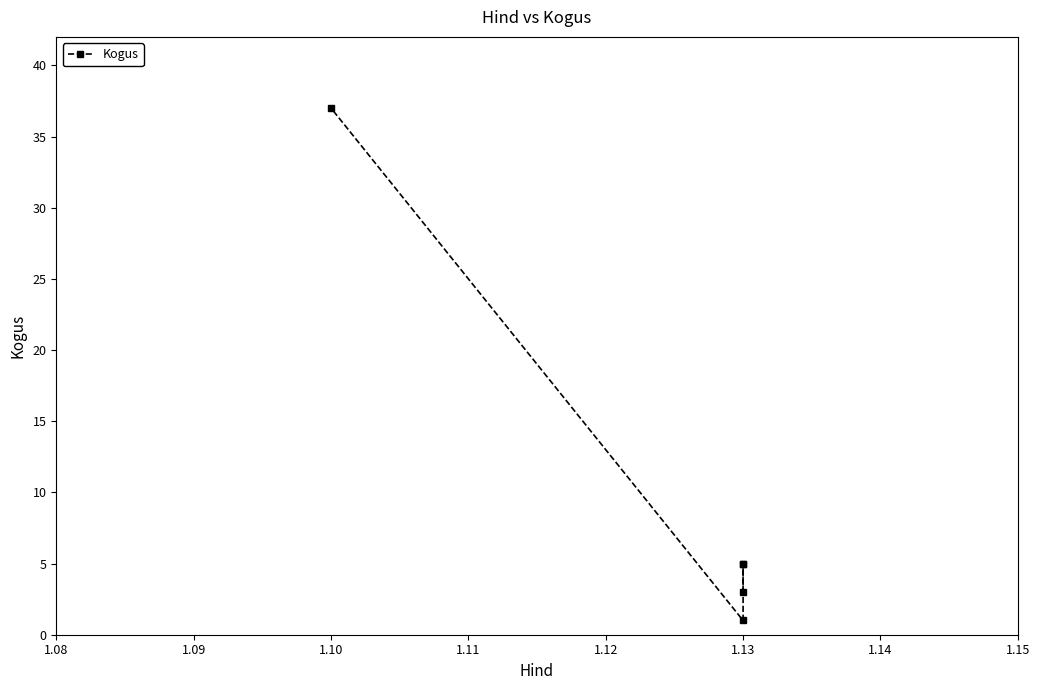

What is the value of the 5th point from the left?

37